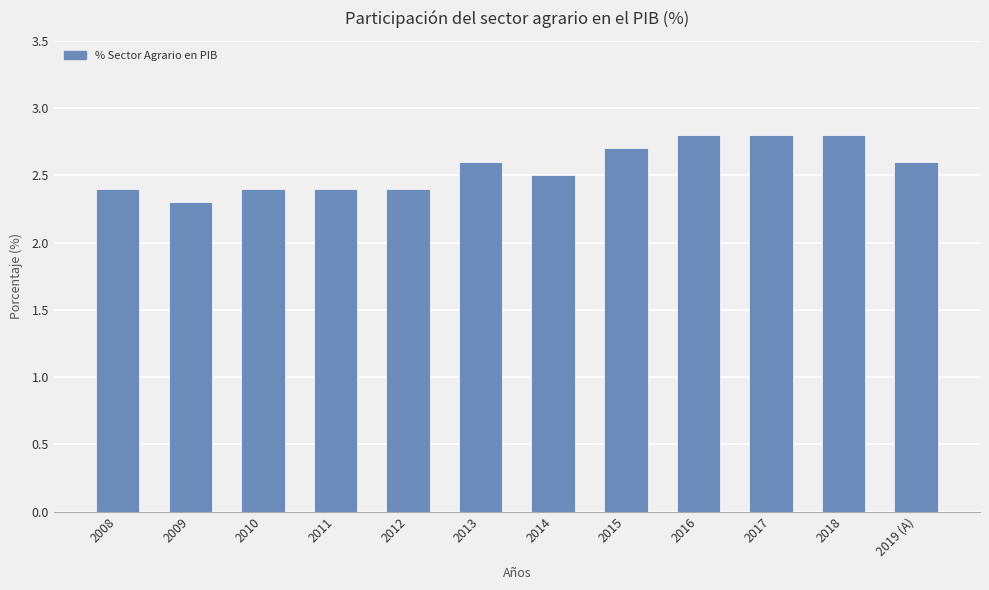

The value at 2019 (A) is 2.6. True or false?

True